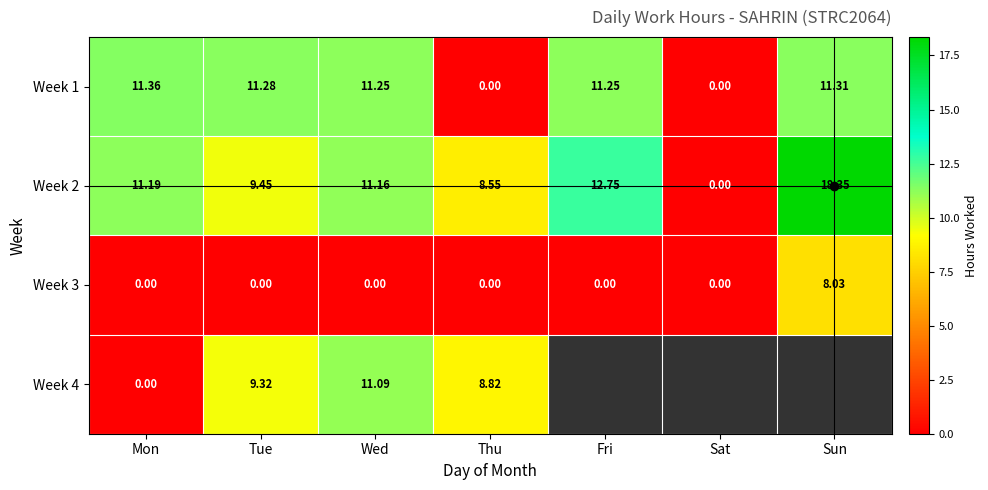

The value of Week 2 at Sat is 0.0. True or false?

True